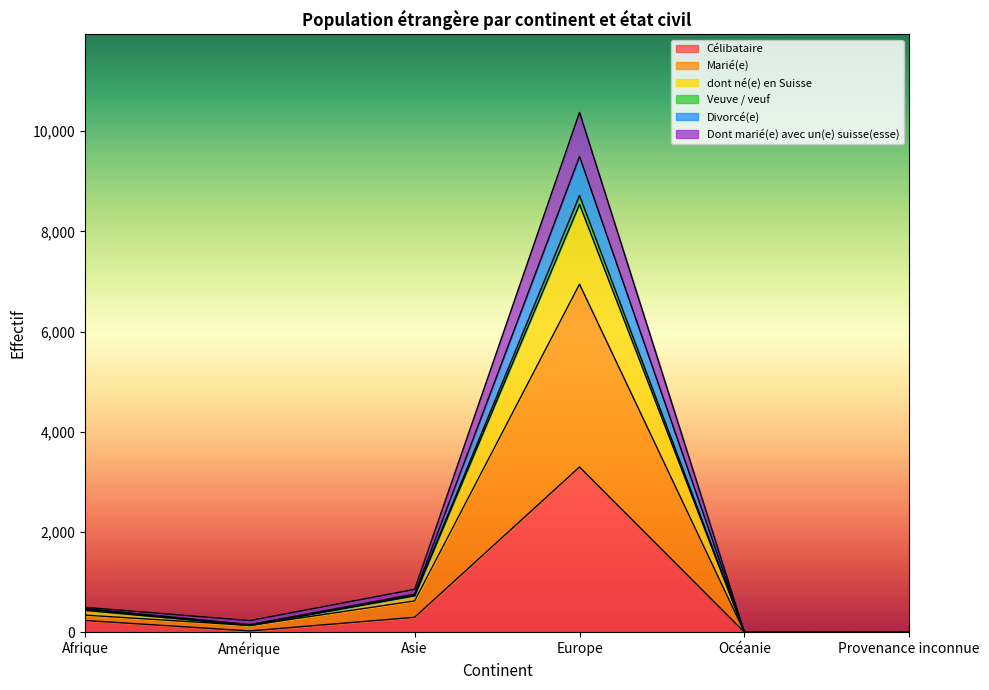

At which category is the sum across all series the highest?

Europe